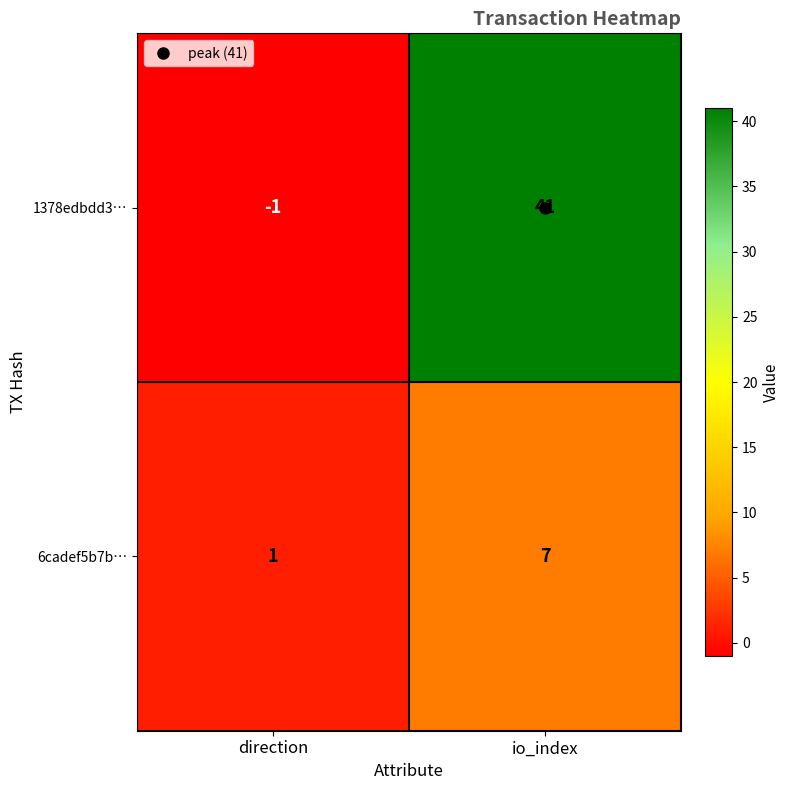

The value of 6cadef5b7b… at io_index is 7. True or false?

True